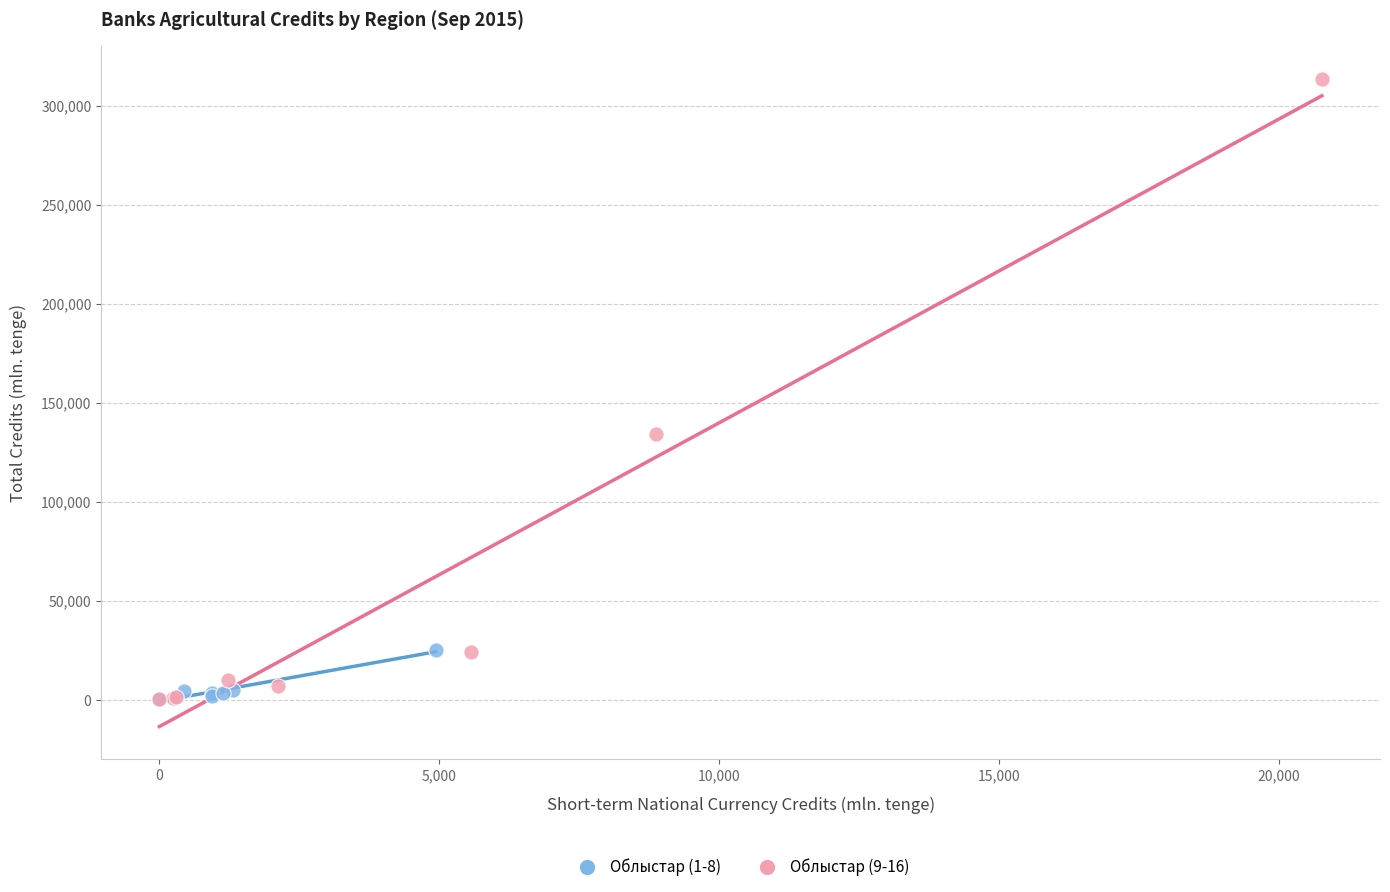

Which series contains the highest Y value?

Облыстар (9-16)